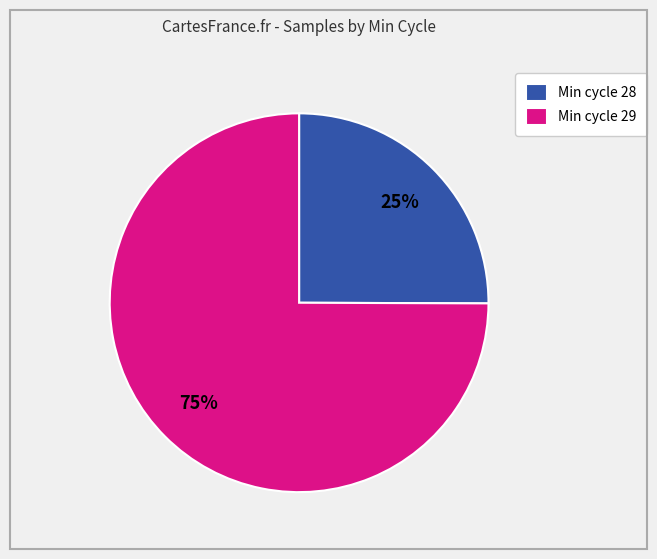

Do Min cycle 29 and Min cycle 28 together represent more than half of the pie?

Yes